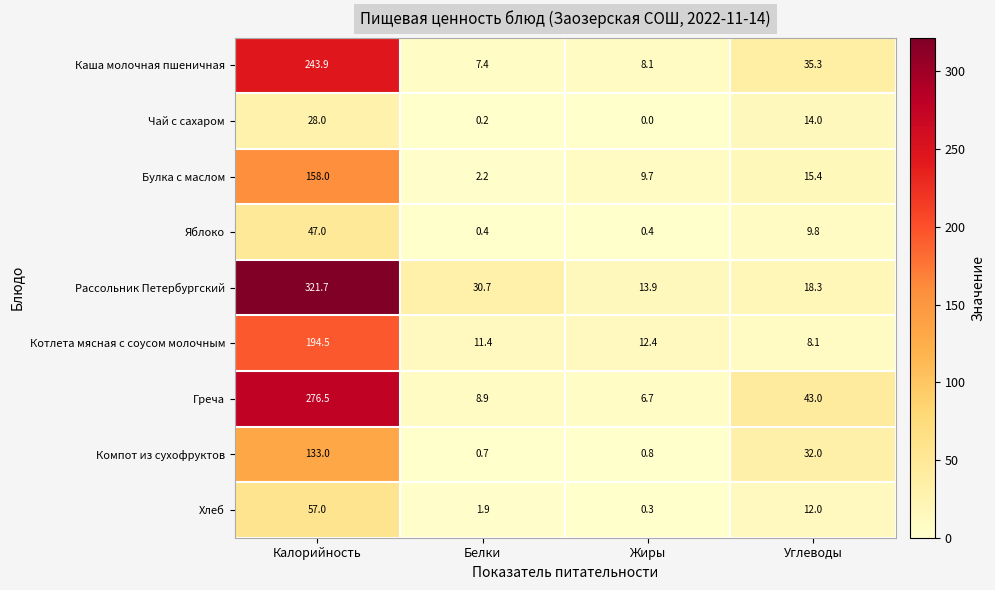

Which series has the largest range (max minus min)?

Рассольник Петербургский